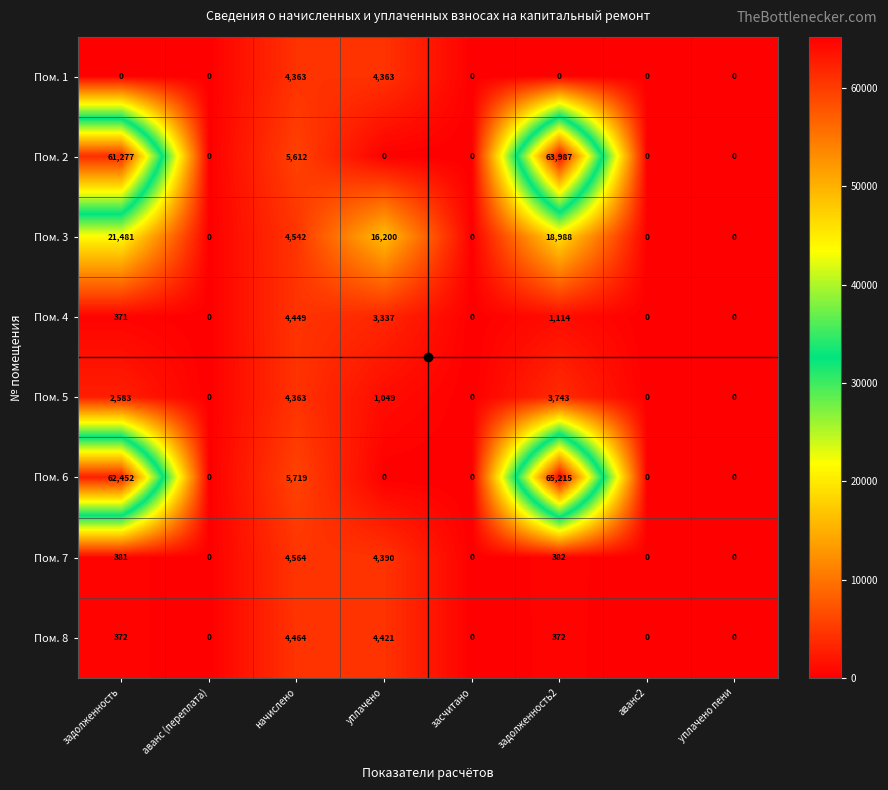

At which label is Пом. 5 closest to 2181?

задолженность